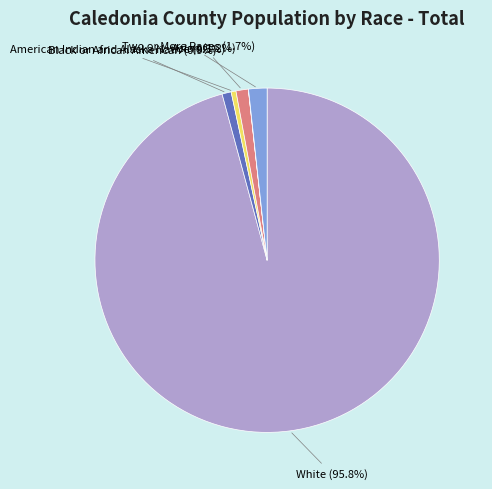

Is there a majority slice in this chart?

Yes